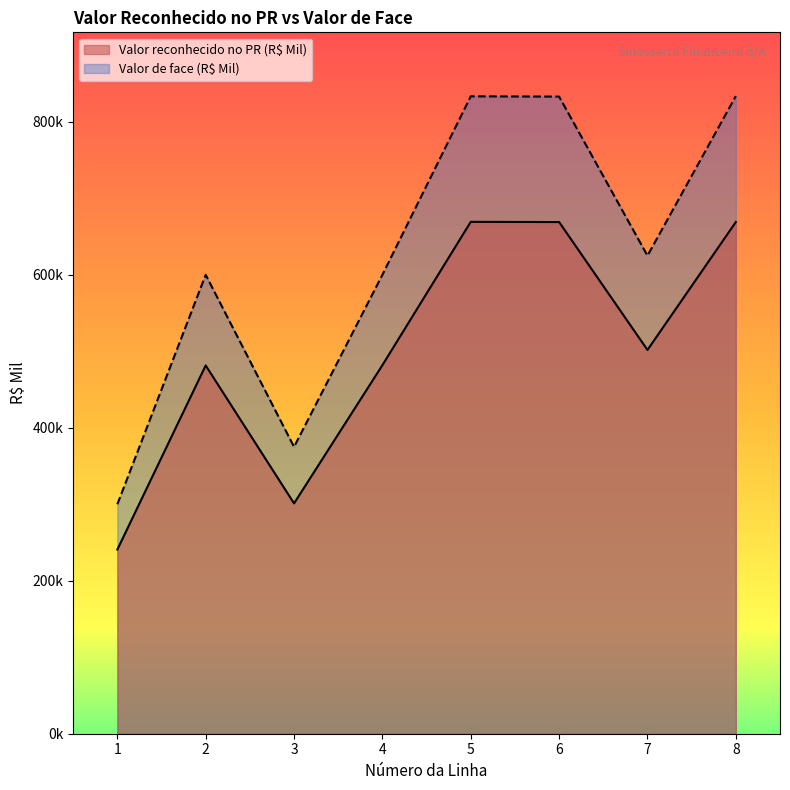

Where is the first local minimum for Valor reconhecido no PR (R$ Mil)?

3